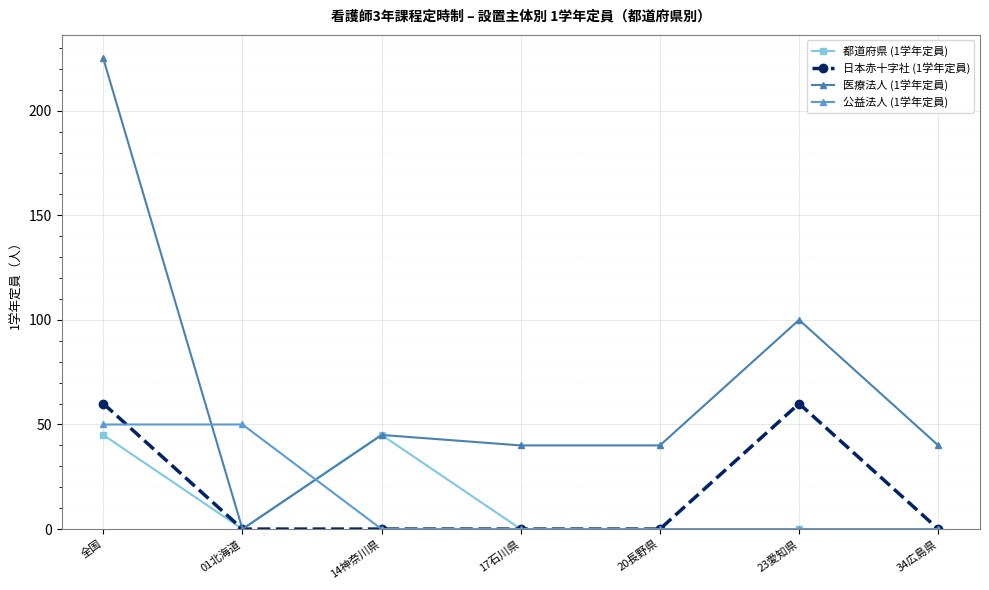

Which series has the largest range (max minus min)?

医療法人 (1学年定員)